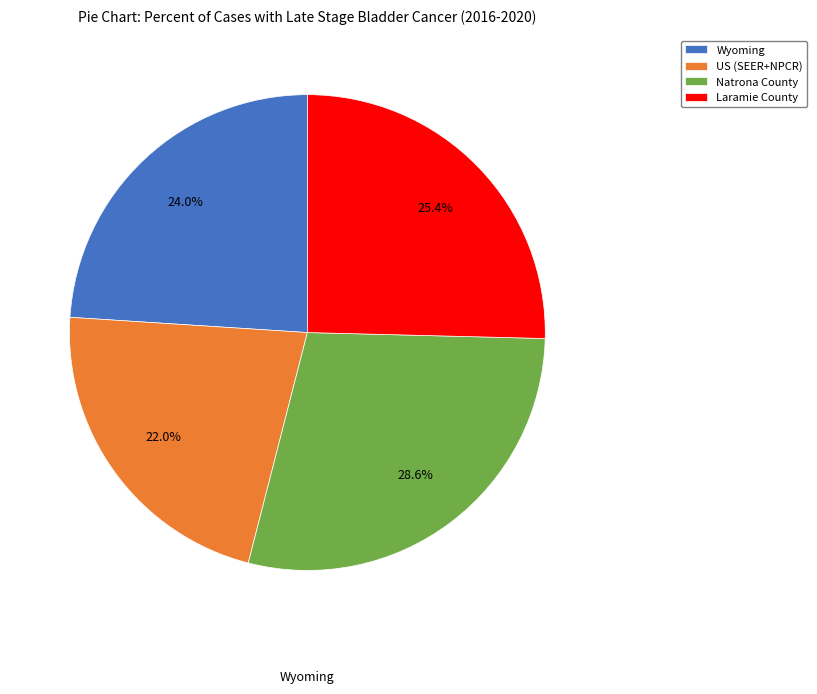

Does US (SEER+NPCR) account for over 50% of the chart?

No